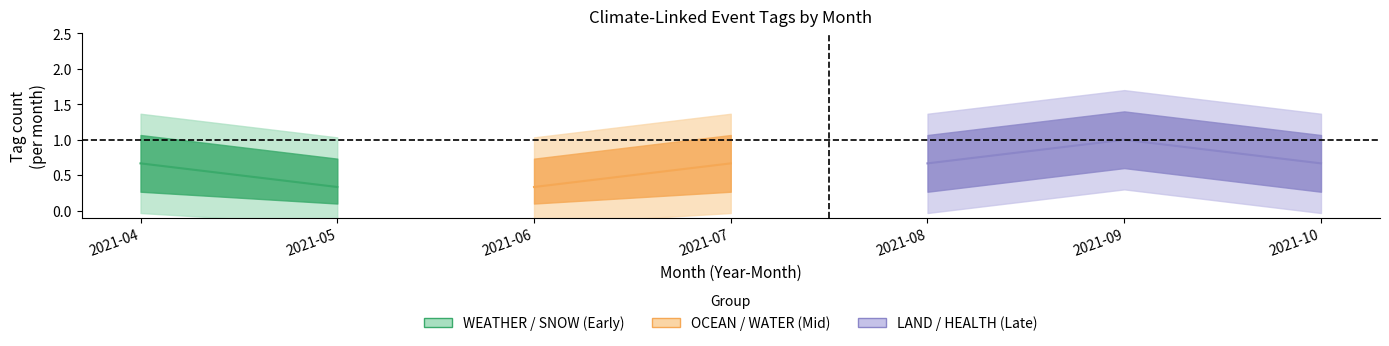

What is the sum of the WATER values at 2021-05 and 2021-07?

1